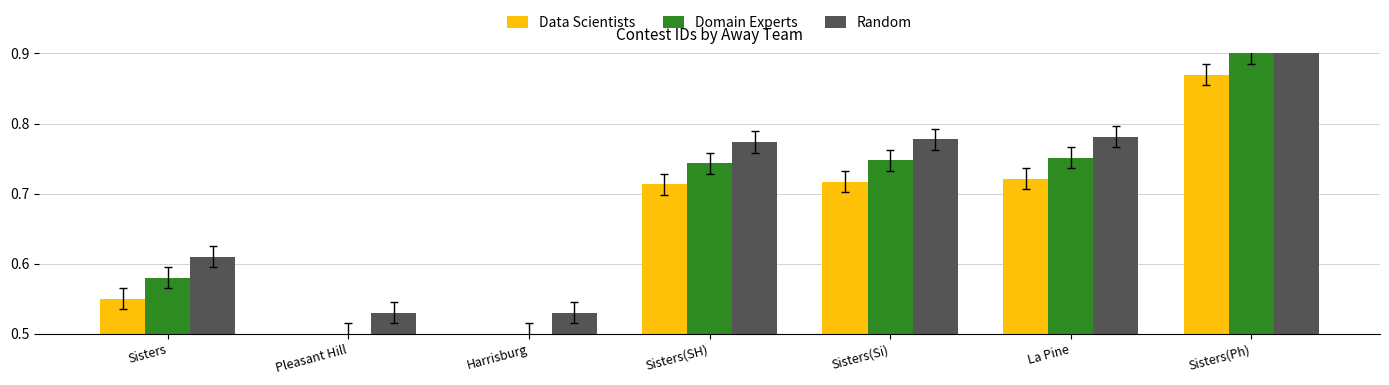

Between Pleasant Hill and La Pine, which series saw the biggest shift?

Data Scientists